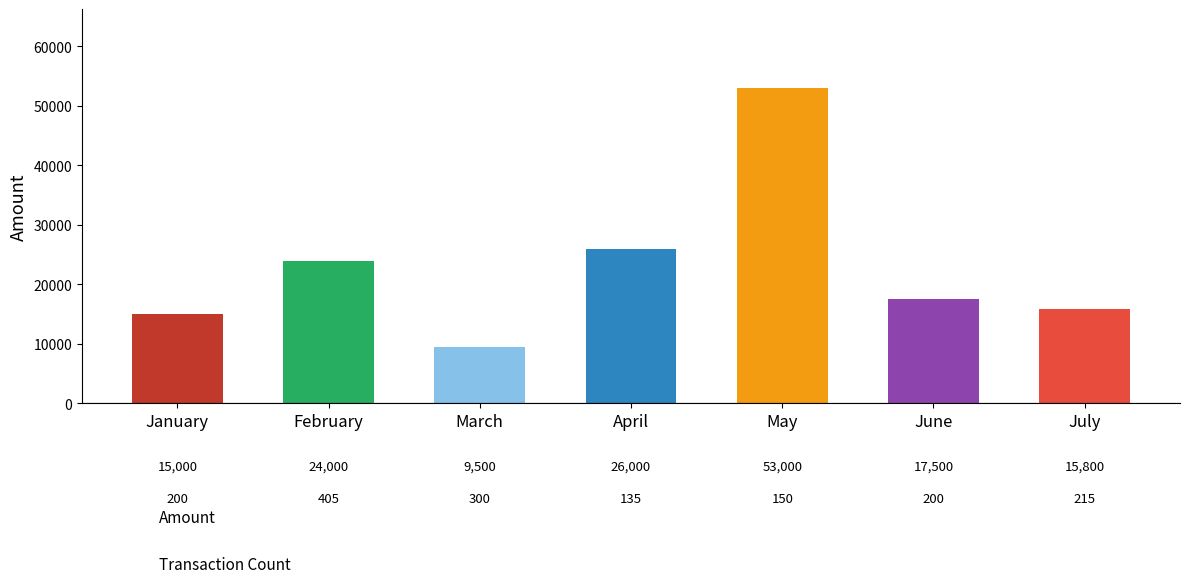

Rank the categories by value from lowest to highest.

March, January, July, June, February, April, May